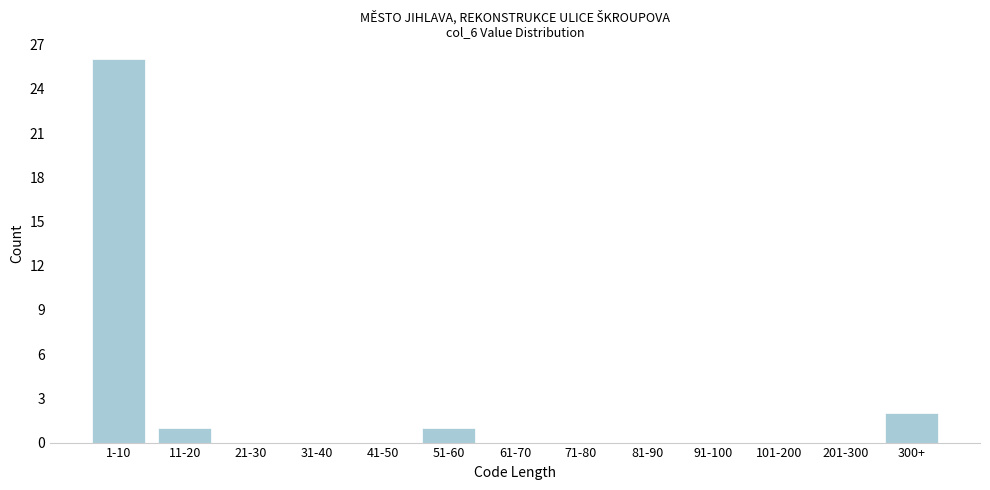

Reading left to right, transcribe all the data shown in this chart.

1-10=26	11-20=1	21-30=0	31-40=0	41-50=0	51-60=1	61-70=0	71-80=0	81-90=0	91-100=0	101-200=0	201-300=0	300+=2